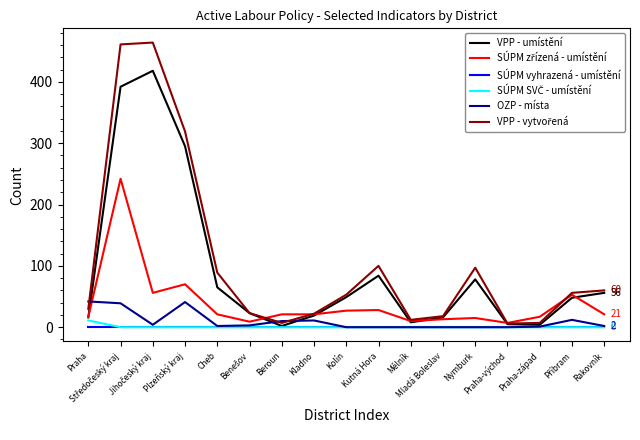

What is the greatest value displayed?

464